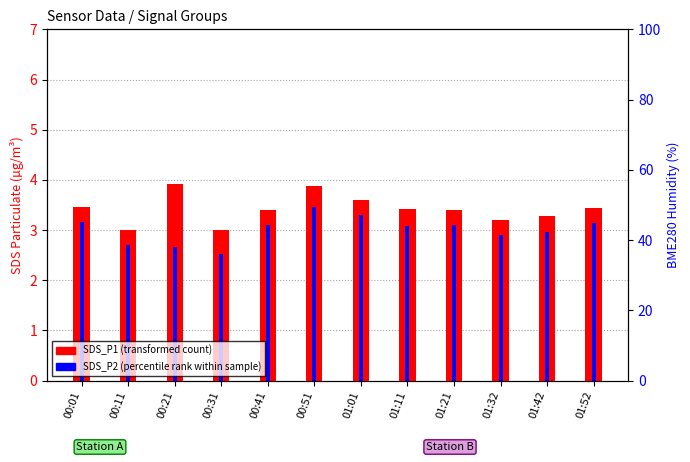

True or false: SDS_P1 has a value of 1.5 at 00:11.

False